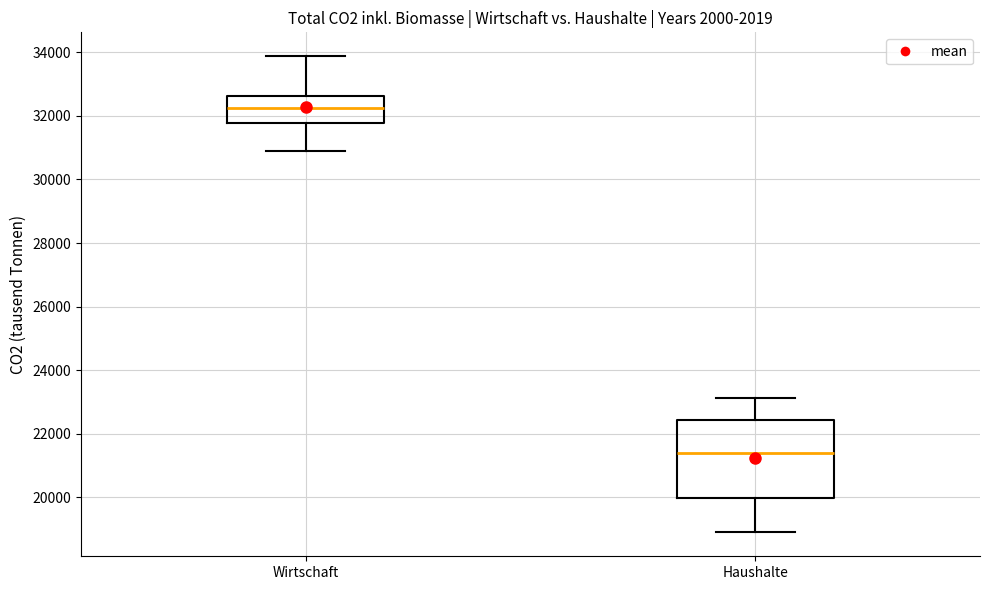

Where is the upper edge of the box for Haushalte on the y-axis? The values are not printed on the chart, so give them approximately, as read against the axis.

22400